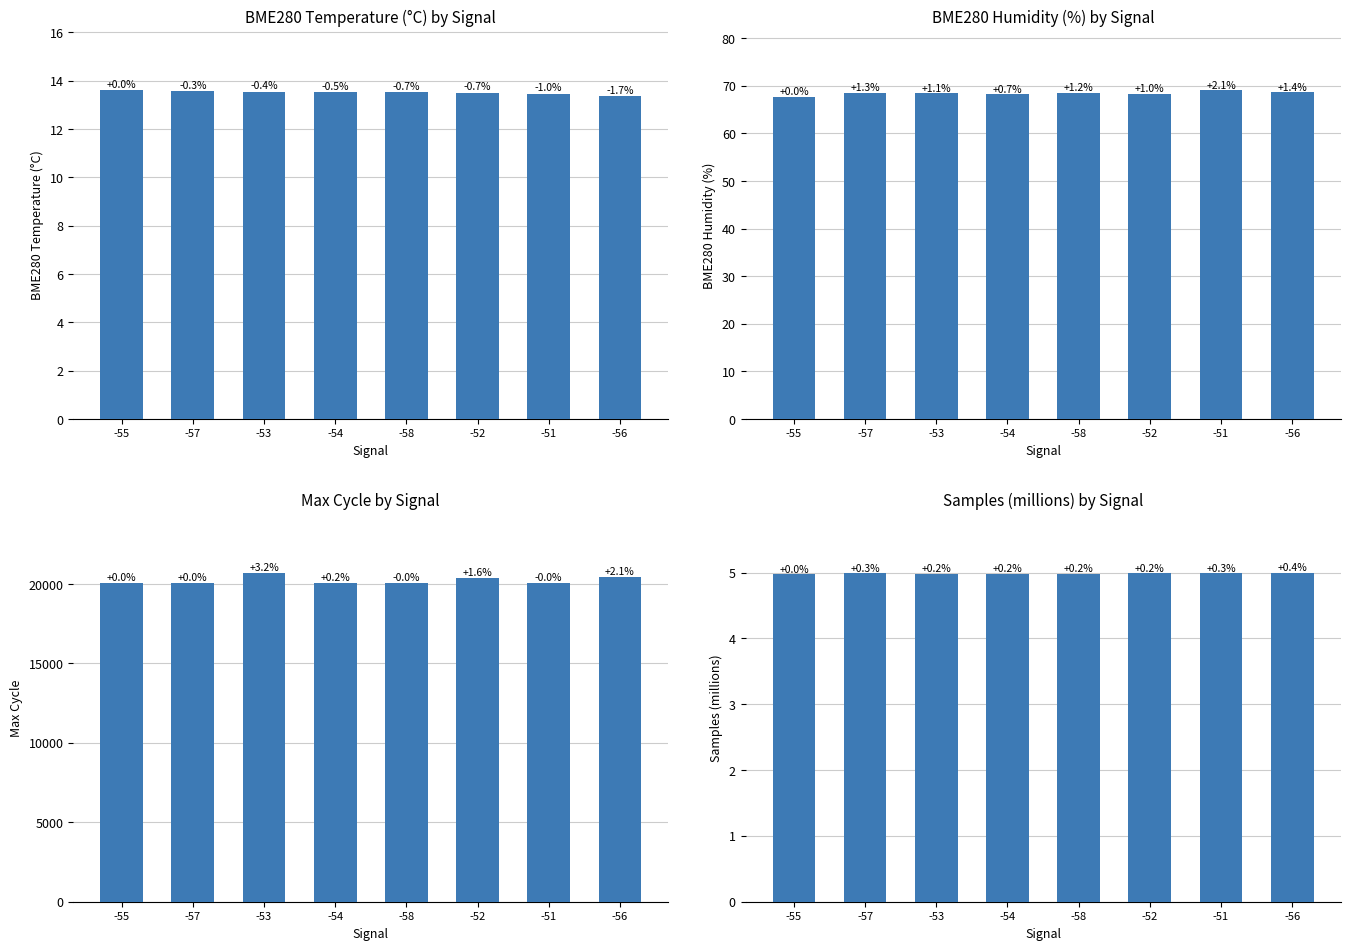

At how many categories does at least one series exceed 9670?

8